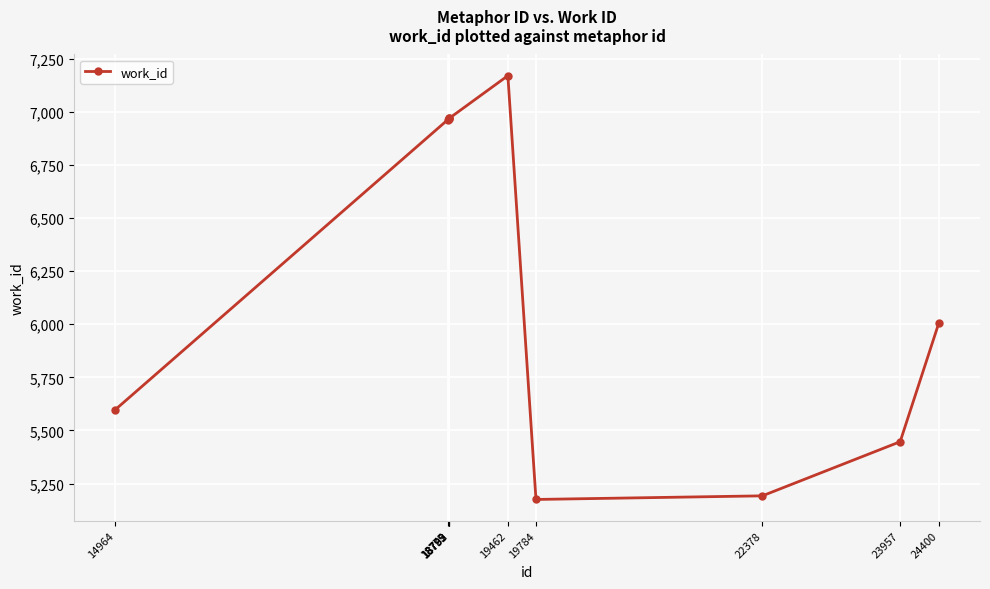

How many values are below 6964?

5